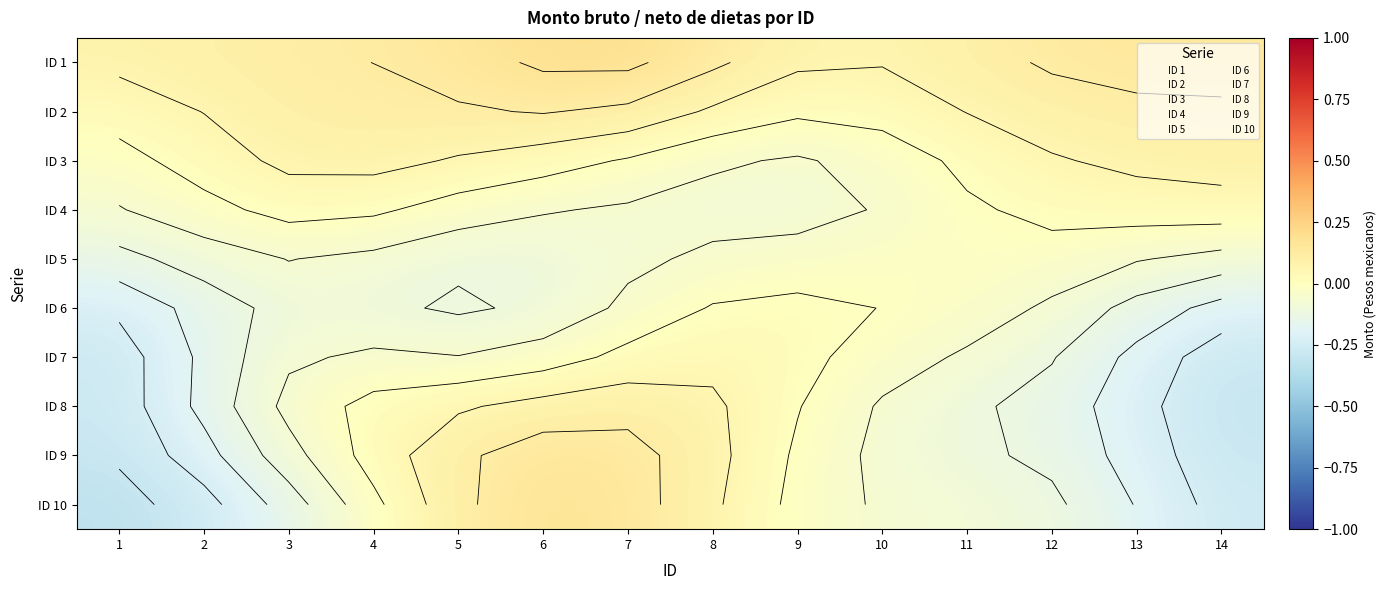

Is the value of ID 9 at 6 greater than the value of ID 3 at 5?

Yes